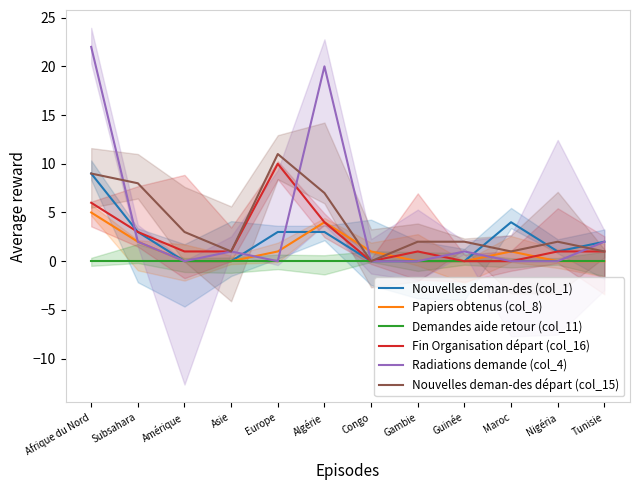

Does the chart display data point markers on the line(s)?

No